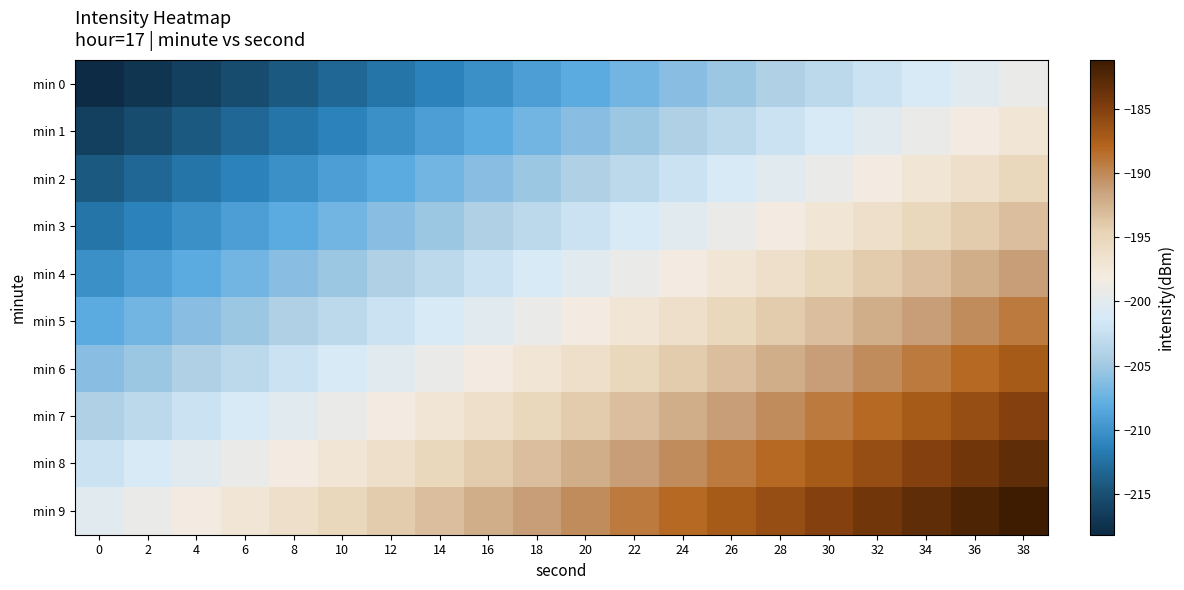

Reading left to right, what are all the values shown in this chart?

min 0: 0=-218.2	2=-217.2	4=-216.2	6=-215.2	8=-214.2	10=-213.2	12=-212.2	14=-211.2	16=-210.2	18=-209.2	20=-208.2	22=-207.2	24=-206.2	26=-205.2	28=-204.2	30=-203.2	32=-202.2	34=-201.2	36=-200.2	38=-199.2
min 1: 0=-216.2	2=-215.2	4=-214.2	6=-213.2	8=-212.2	10=-211.2	12=-210.2	14=-209.2	16=-208.2	18=-207.2	20=-206.2	22=-205.2	24=-204.2	26=-203.2	28=-202.2	30=-201.2	32=-200.2	34=-199.2	36=-198.2	38=-197.2
min 2: 0=-214.2	2=-213.2	4=-212.2	6=-211.2	8=-210.2	10=-209.2	12=-208.2	14=-207.2	16=-206.2	18=-205.2	20=-204.2	22=-203.2	24=-202.2	26=-201.2	28=-200.2	30=-199.2	32=-198.2	34=-197.2	36=-196.2	38=-195.2
min 3: 0=-212.2	2=-211.2	4=-210.2	6=-209.2	8=-208.2	10=-207.2	12=-206.2	14=-205.2	16=-204.2	18=-203.2	20=-202.2	22=-201.2	24=-200.2	26=-199.2	28=-198.2	30=-197.2	32=-196.2	34=-195.2	36=-194.2	38=-193.2
min 4: 0=-210.2	2=-209.2	4=-208.2	6=-207.2	8=-206.2	10=-205.2	12=-204.2	14=-203.2	16=-202.2	18=-201.2	20=-200.2	22=-199.2	24=-198.2	26=-197.2	28=-196.2	30=-195.2	32=-194.2	34=-193.2	36=-192.2	38=-191.2
min 5: 0=-208.2	2=-207.2	4=-206.2	6=-205.2	8=-204.2	10=-203.2	12=-202.2	14=-201.2	16=-200.2	18=-199.2	20=-198.2	22=-197.2	24=-196.2	26=-195.2	28=-194.2	30=-193.2	32=-192.2	34=-191.2	36=-190.2	38=-189.2
min 6: 0=-206.2	2=-205.2	4=-204.2	6=-203.2	8=-202.2	10=-201.2	12=-200.2	14=-199.2	16=-198.2	18=-197.2	20=-196.2	22=-195.2	24=-194.2	26=-193.2	28=-192.2	30=-191.2	32=-190.2	34=-189.2	36=-188.2	38=-187.2
min 7: 0=-204.2	2=-203.2	4=-202.2	6=-201.2	8=-200.2	10=-199.2	12=-198.2	14=-197.2	16=-196.2	18=-195.2	20=-194.2	22=-193.2	24=-192.2	26=-191.2	28=-190.2	30=-189.2	32=-188.2	34=-187.2	36=-186.2	38=-185.2
min 8: 0=-202.2	2=-201.2	4=-200.2	6=-199.2	8=-198.2	10=-197.2	12=-196.2	14=-195.2	16=-194.2	18=-193.2	20=-192.2	22=-191.2	24=-190.2	26=-189.2	28=-188.2	30=-187.2	32=-186.2	34=-185.2	36=-184.2	38=-183.2
min 9: 0=-200.2	2=-199.2	4=-198.2	6=-197.2	8=-196.2	10=-195.2	12=-194.2	14=-193.2	16=-192.2	18=-191.2	20=-190.2	22=-189.2	24=-188.2	26=-187.2	28=-186.2	30=-185.2	32=-184.2	34=-183.2	36=-182.2	38=-181.2